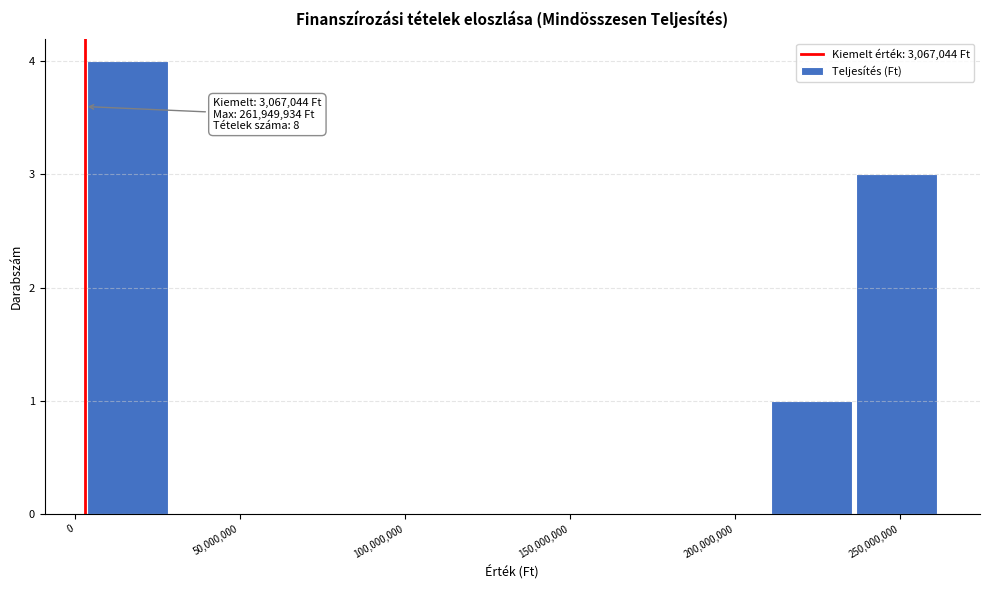

Over which range of the x-axis is the bar tallest?

5000000 to 30000000